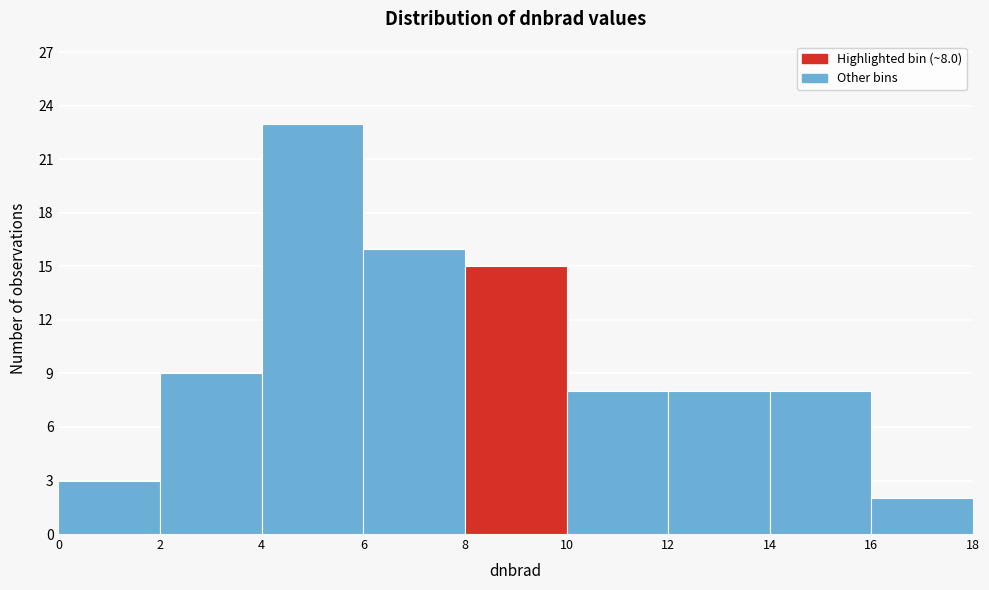

Which range on the x-axis has the tallest bar?

4 to 6